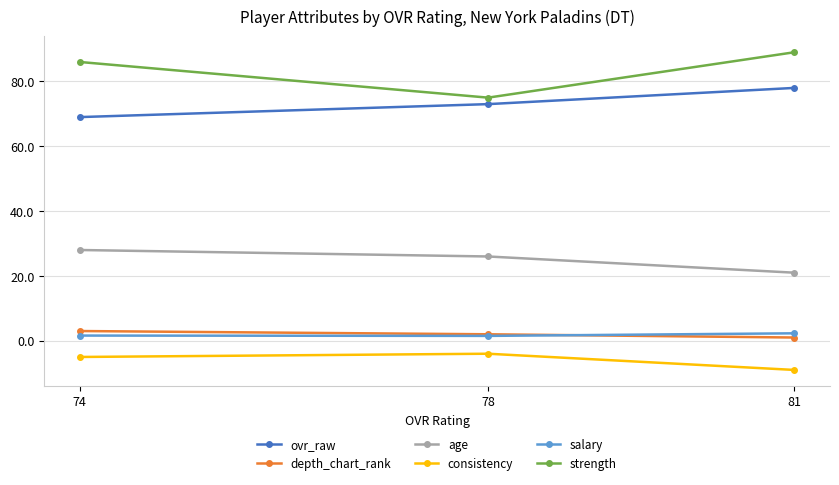

List the labels in order of strength value, largest first.

81, 74, 78